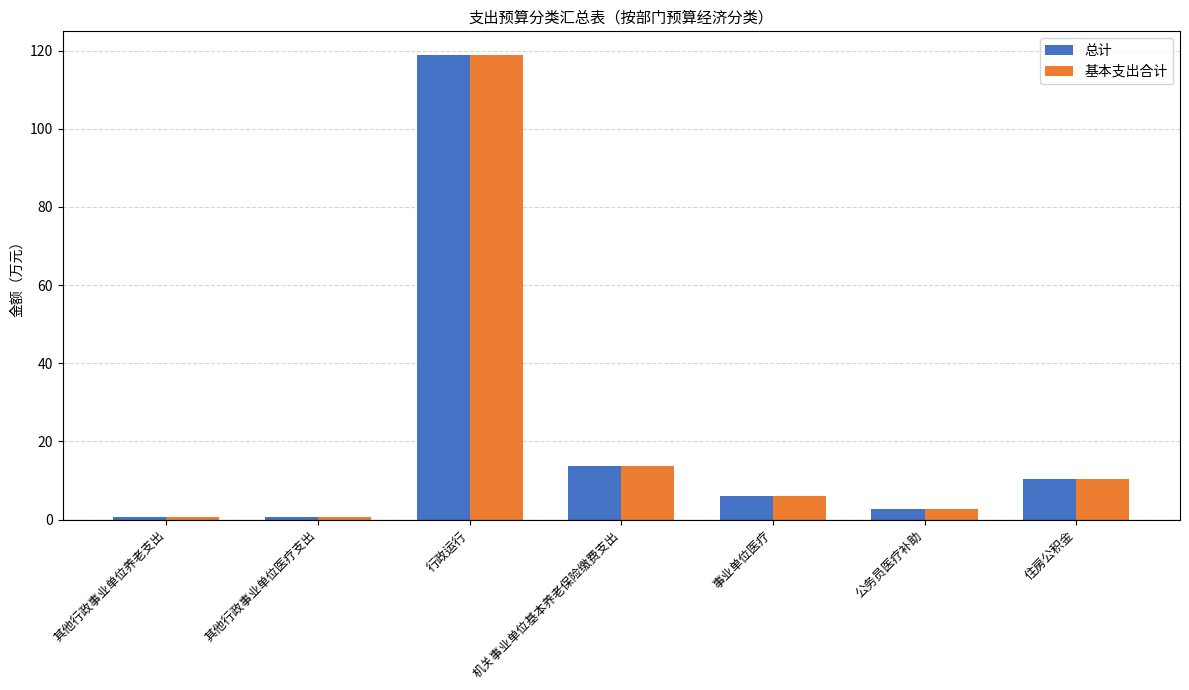

Where is 总计 nearest to the value 59?

机关事业单位基本养老保险缴费支出